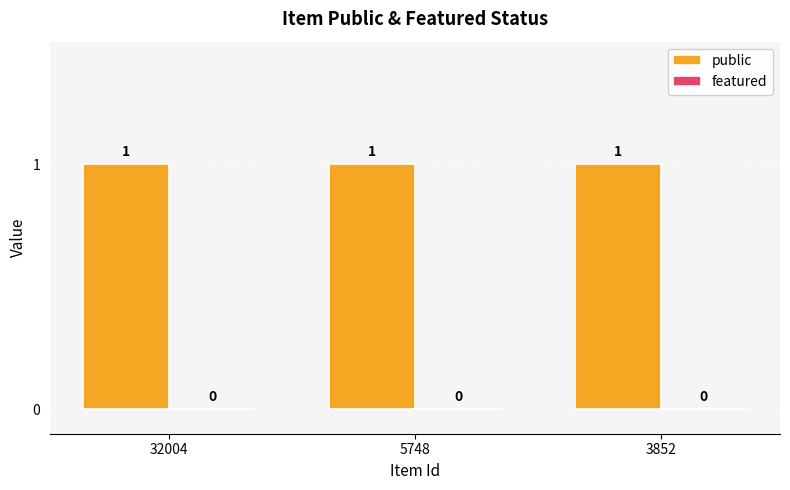

What are all the series names shown in the legend?

public, featured